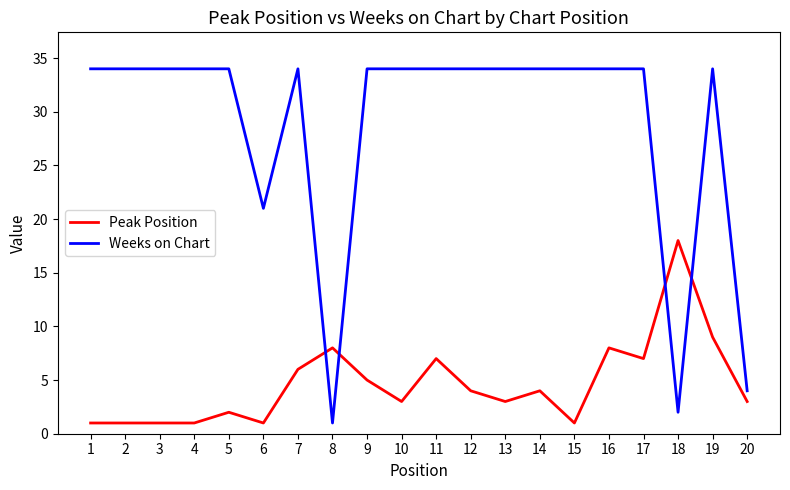

List the series in order of their overall mean, highest first.

Weeks on Chart, Peak Position